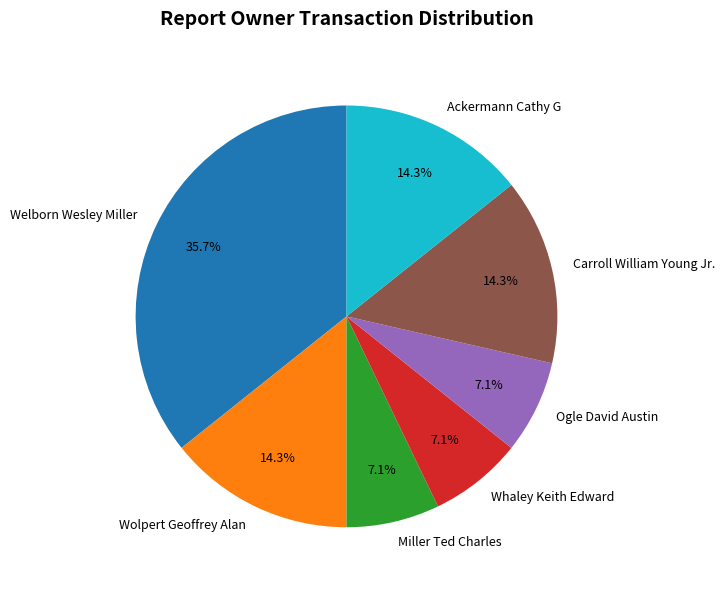

Does any single category account for the majority?

No